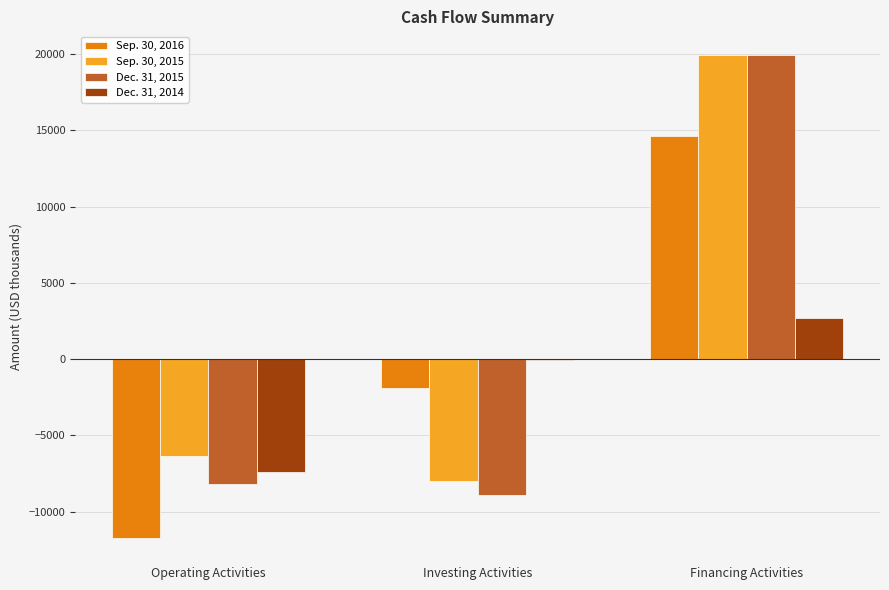

What is the difference between the Sep. 30, 2016 values at Operating Activities and Financing Activities?

26384